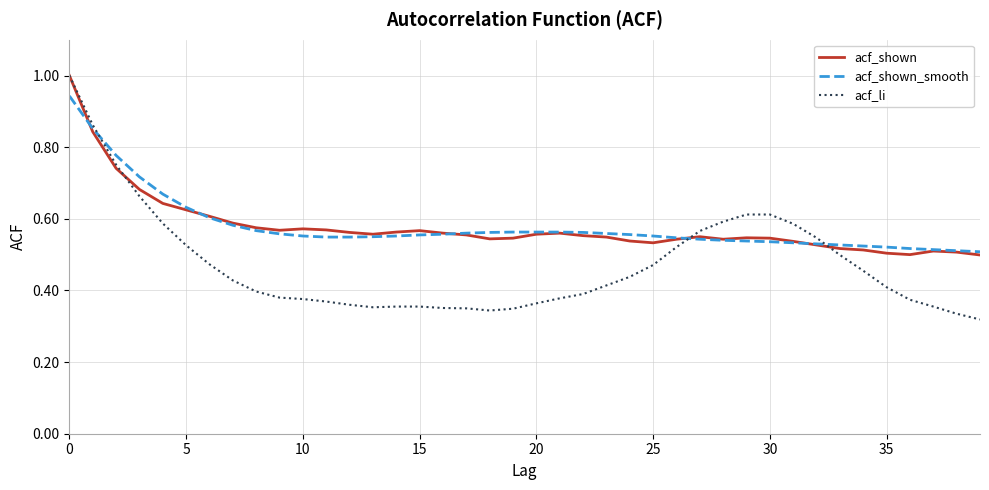

Which series has the largest range (max minus min)?

acf_li